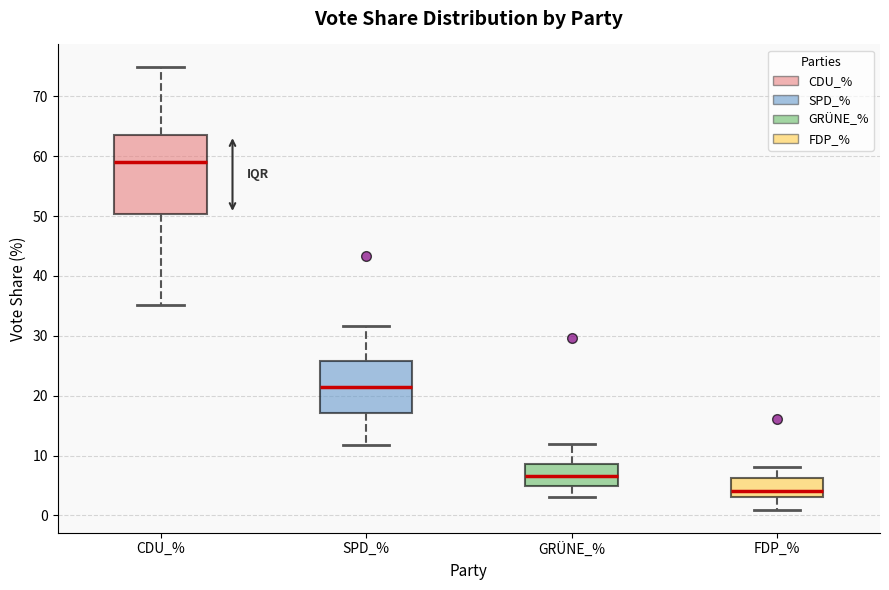

Where is the upper edge of the box for FDP_% on the y-axis? The values are not printed on the chart, so give them approximately, as read against the axis.

6